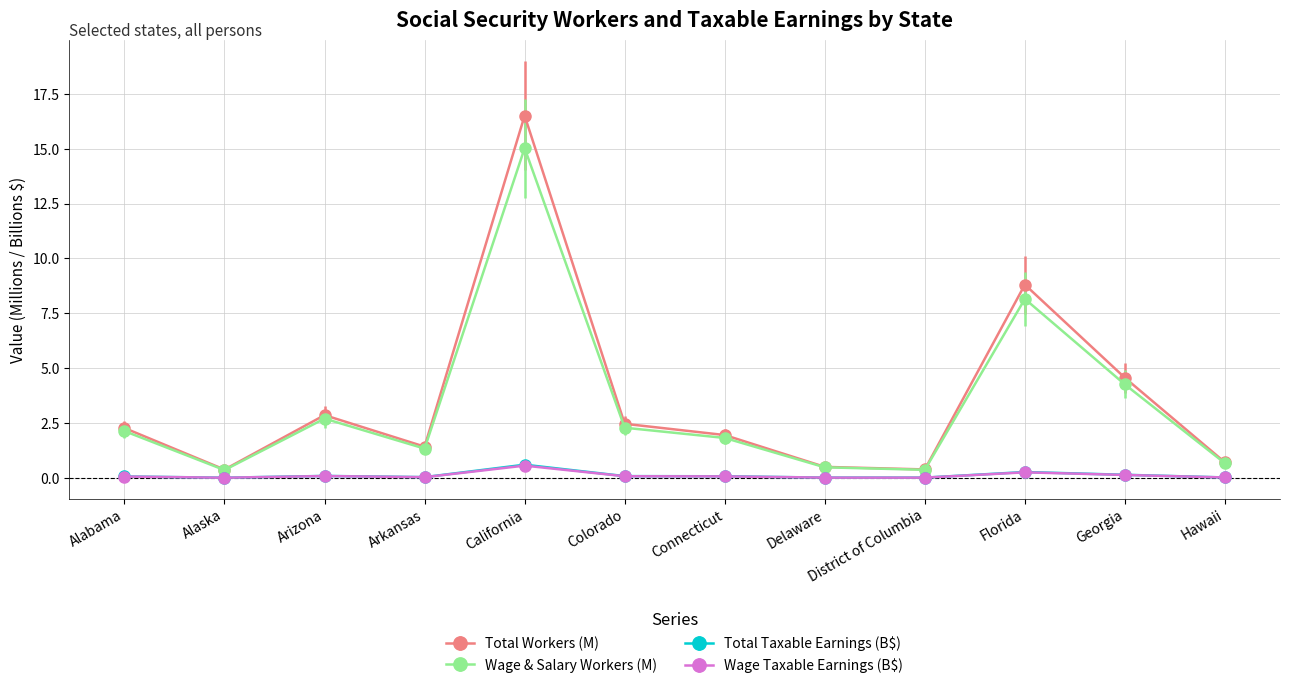

Where is the first local maximum for Wage & Salary Workers (M)?

Arizona